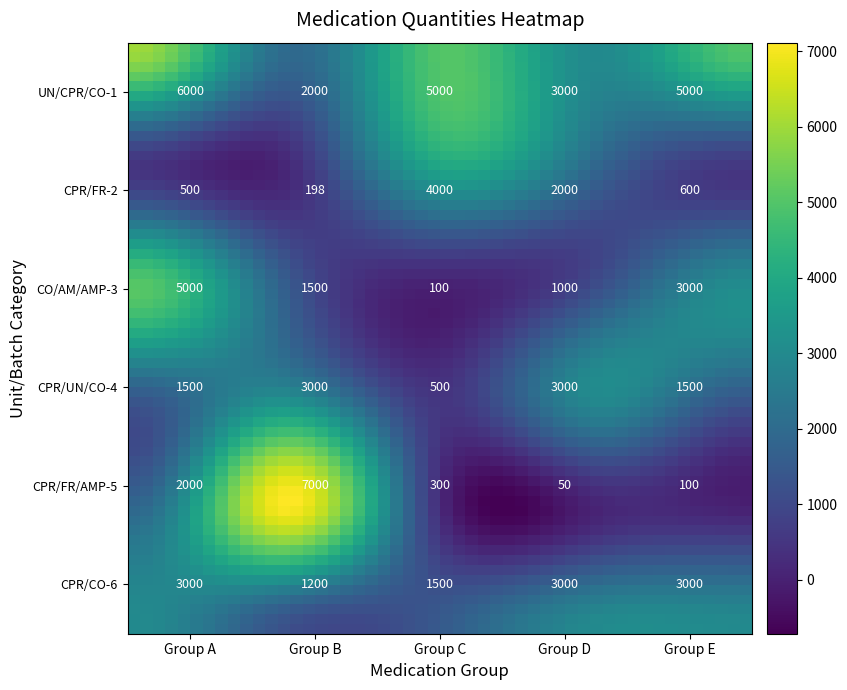

What is the approximate value of UN/CPR/CO-1 at CPR/UN/CO-4, to the nearest 50?

3000